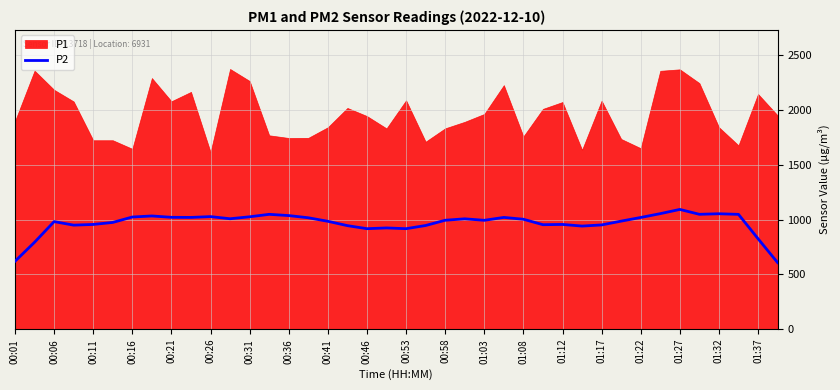

The value of P2 at 00:16 is 1023.3. True or false?

True